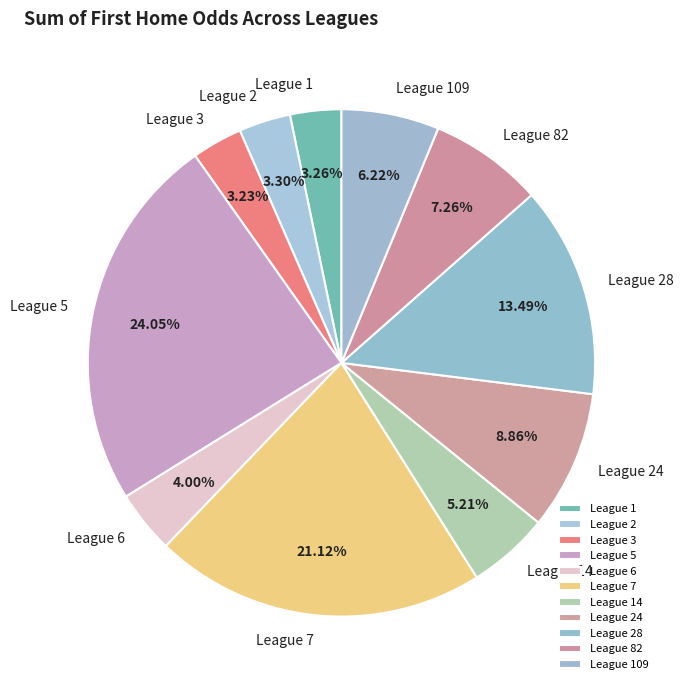

Is the sum of League 82 and League 5 greater than half?

No